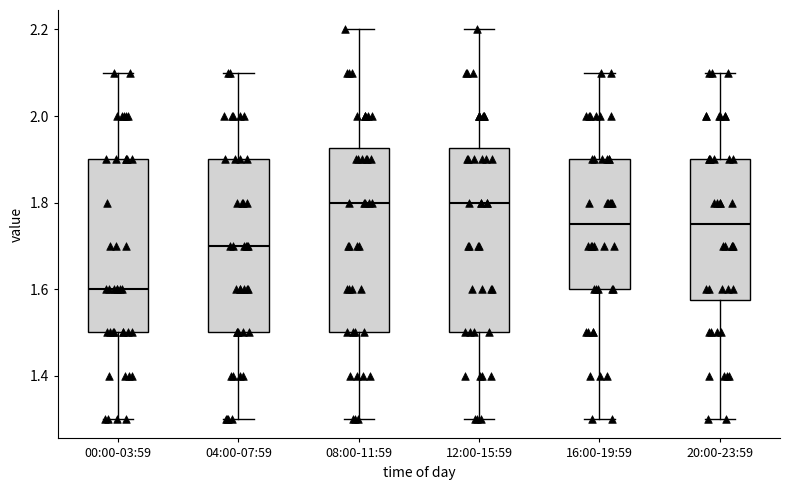

Where does the lower whisker of the box for 04:00-07:59 end on the y-axis? The values are not printed on the chart, so give them approximately, as read against the axis.

1.30